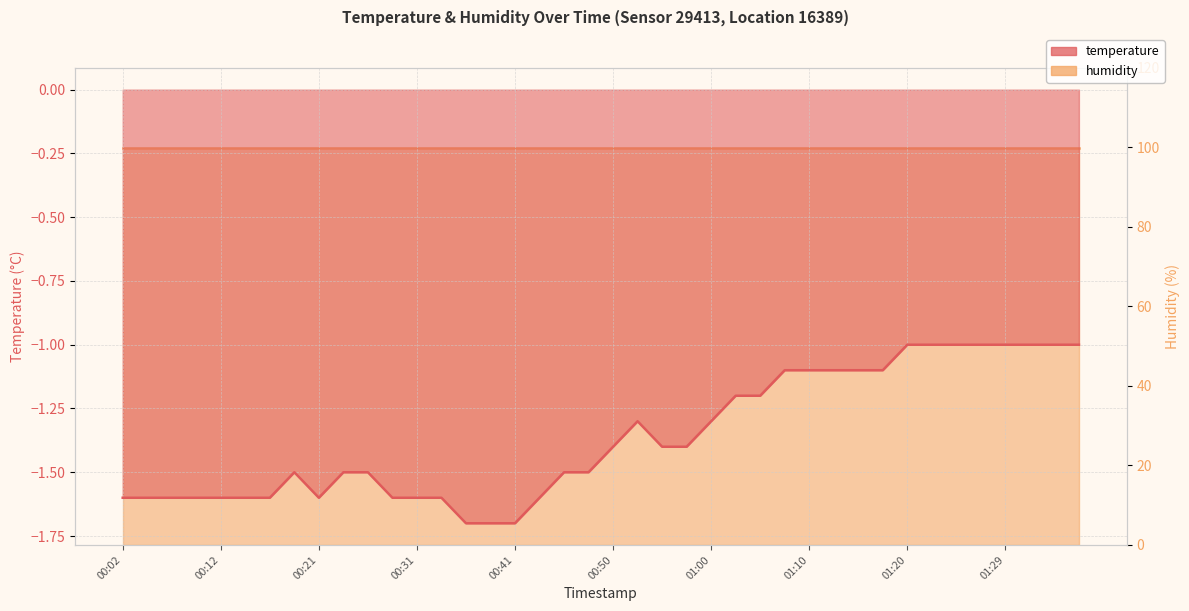

What is the greatest value displayed?

-1.0